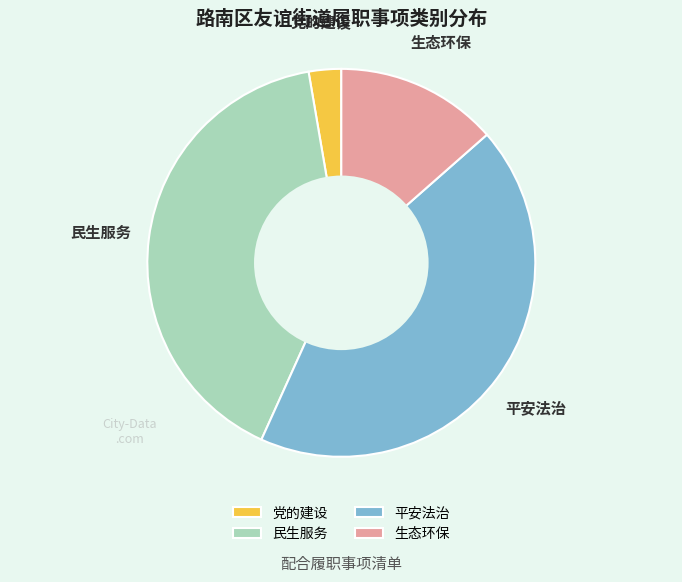

Is it true that 生态环保 is 3% of the pie?

False